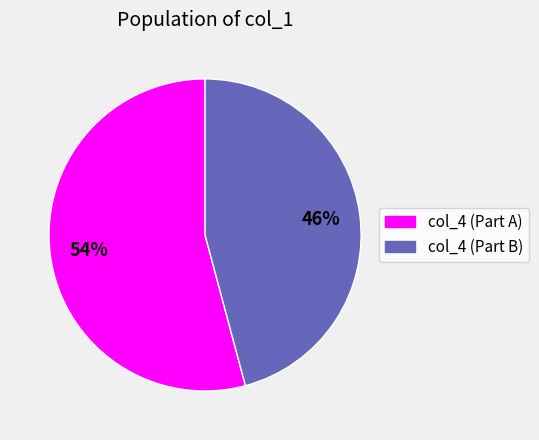

Is there any slice that represents more than half of the pie?

Yes